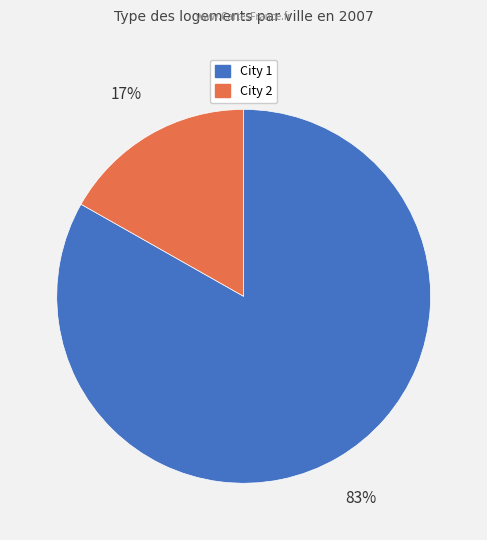

To the nearest percent, what portion does City 1 represent?

83%